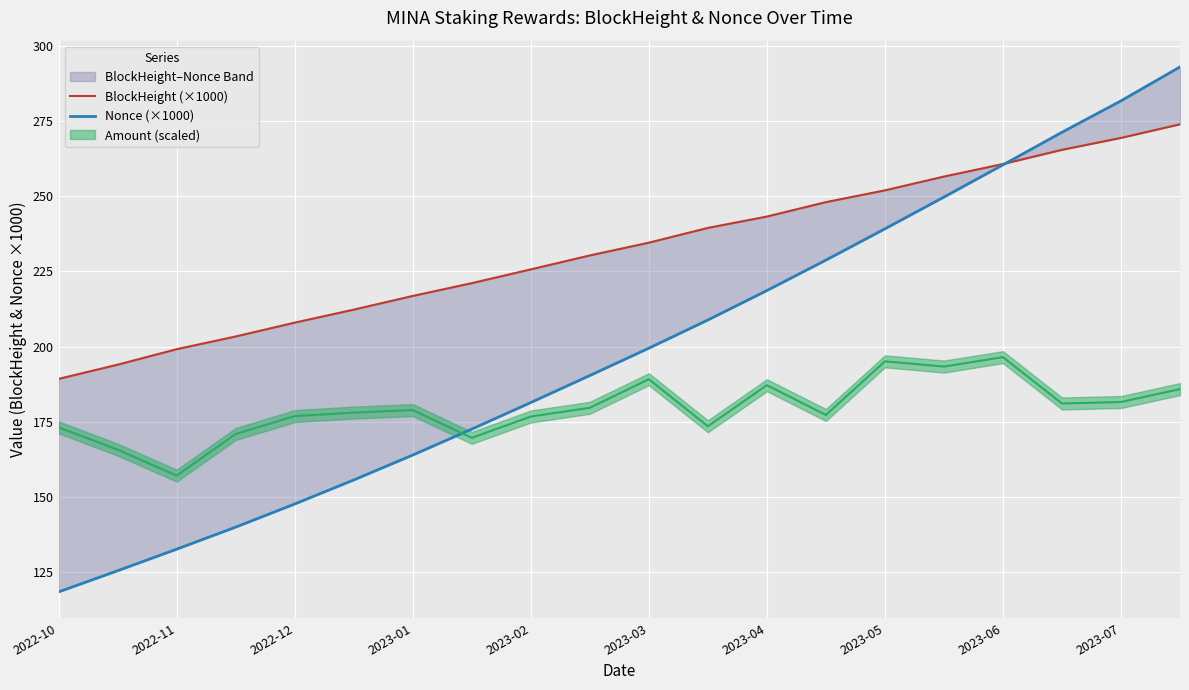

Where is Nonce (×1000) nearest to the value 205?

11